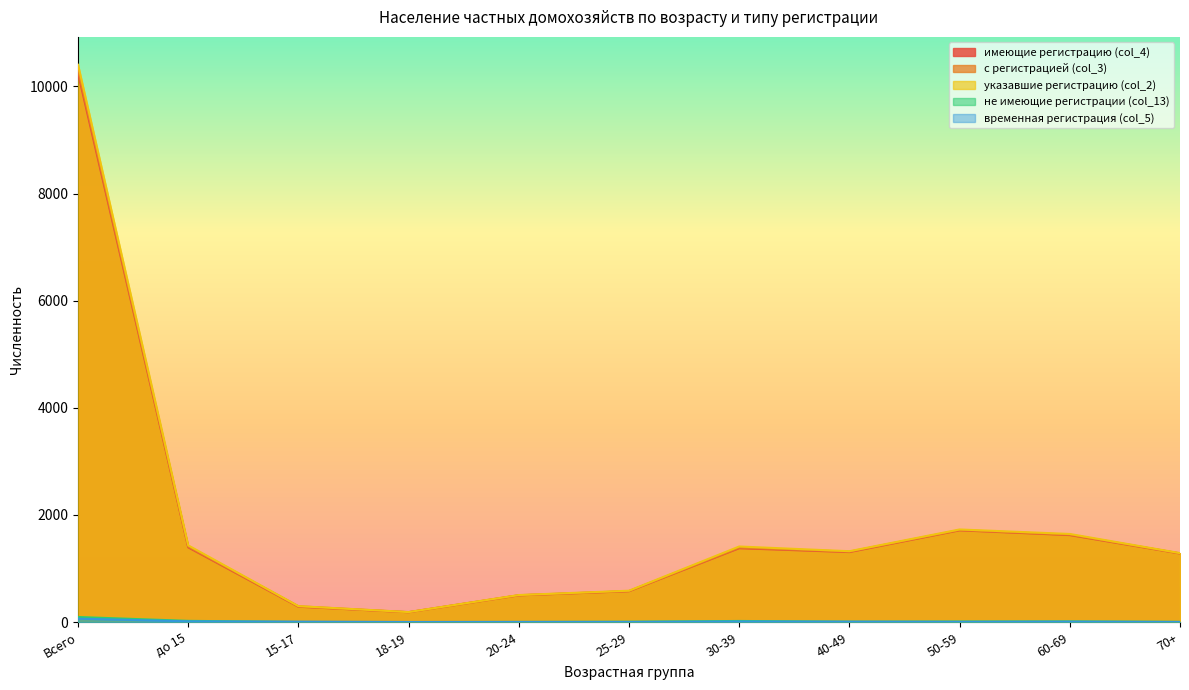

The временная регистрация (col_5) series shows 1 at 18-19. True or false?

False